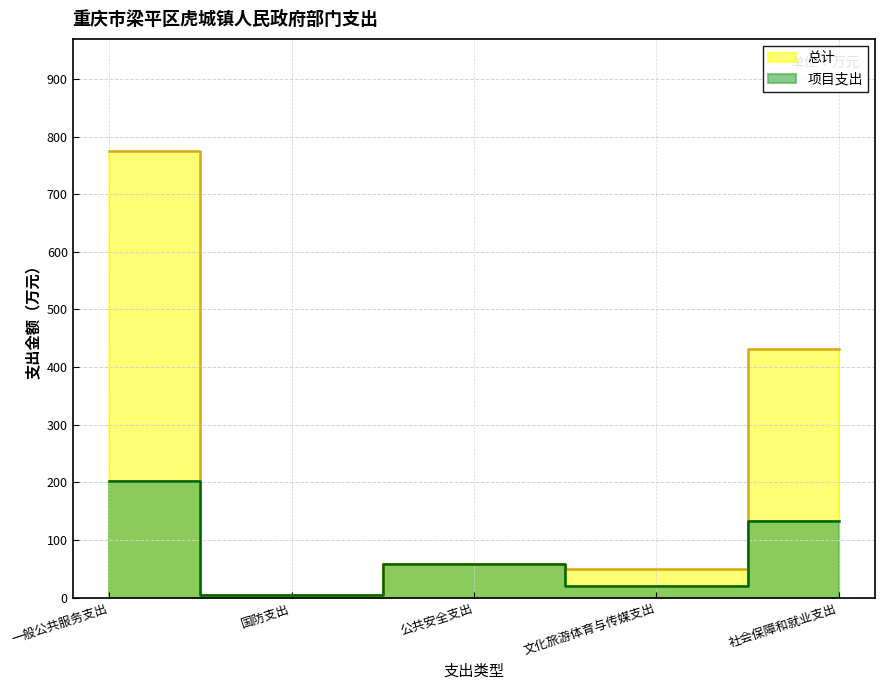

What is the greatest value displayed?

775.5